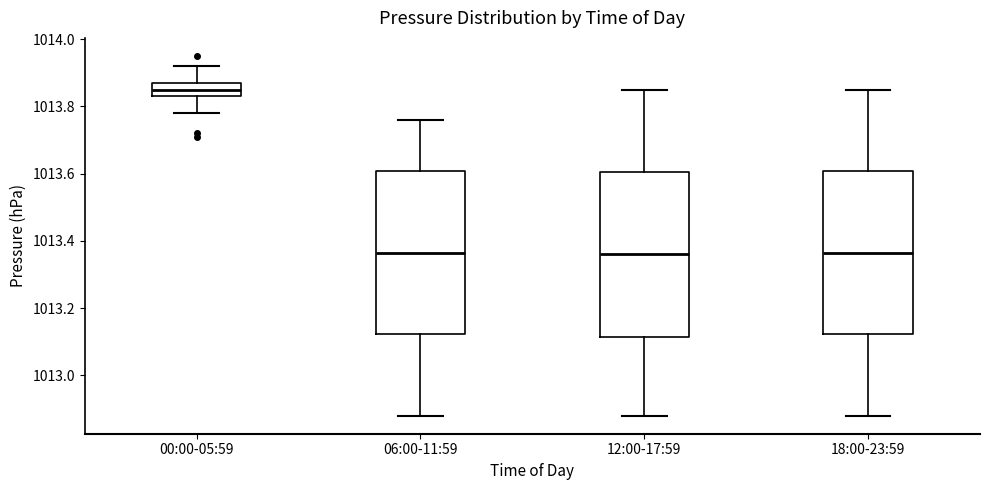

Where does the upper whisker of the box for 18:00-23:59 end on the y-axis? The values are not printed on the chart, so give them approximately, as read against the axis.

1013.86